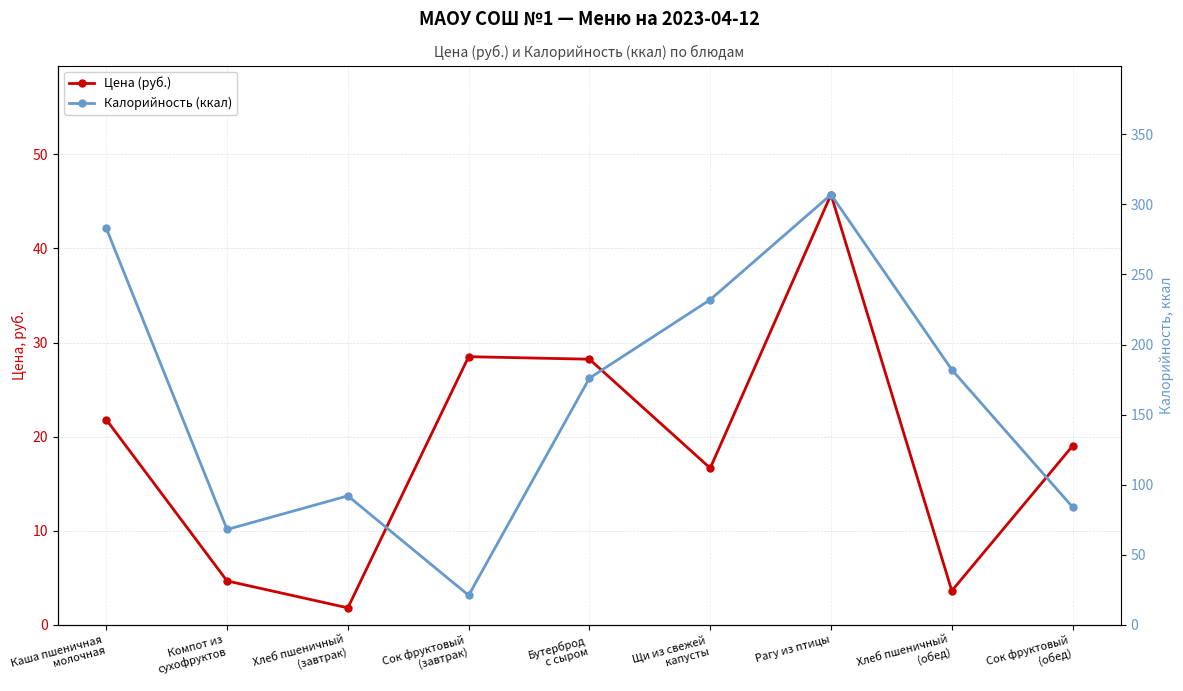

Is this an area chart (filled region under the line)?

No